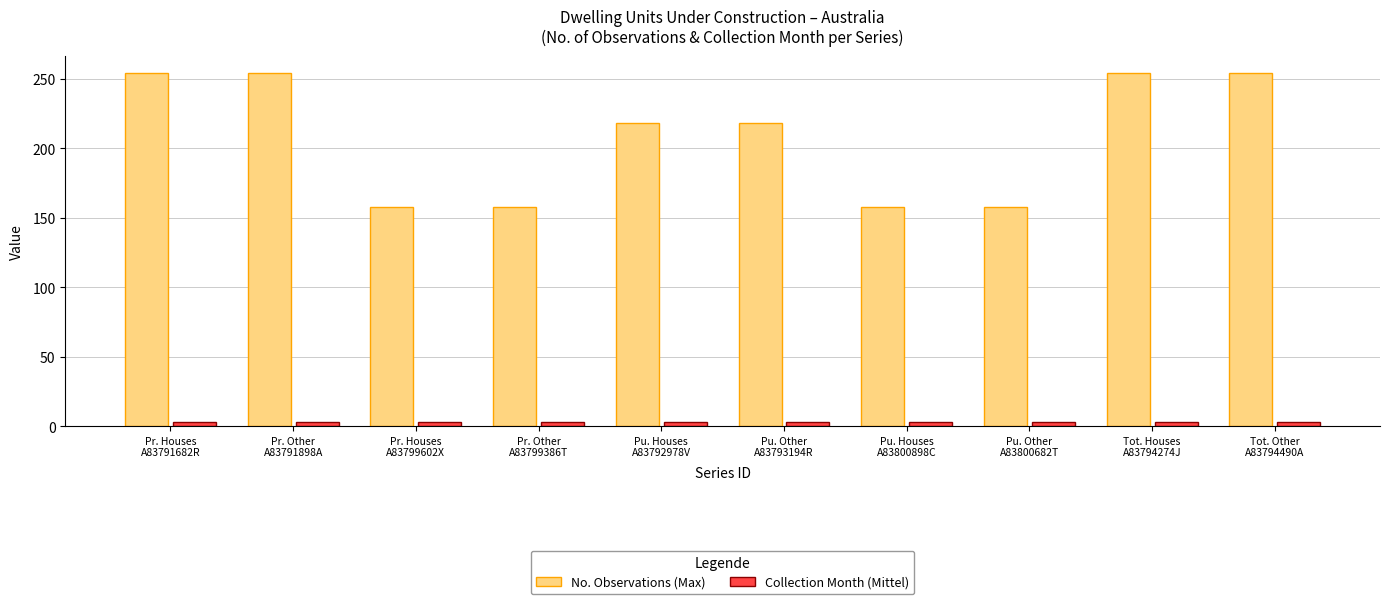

What is the highest value of the Collection Month (Mittel) series?

3